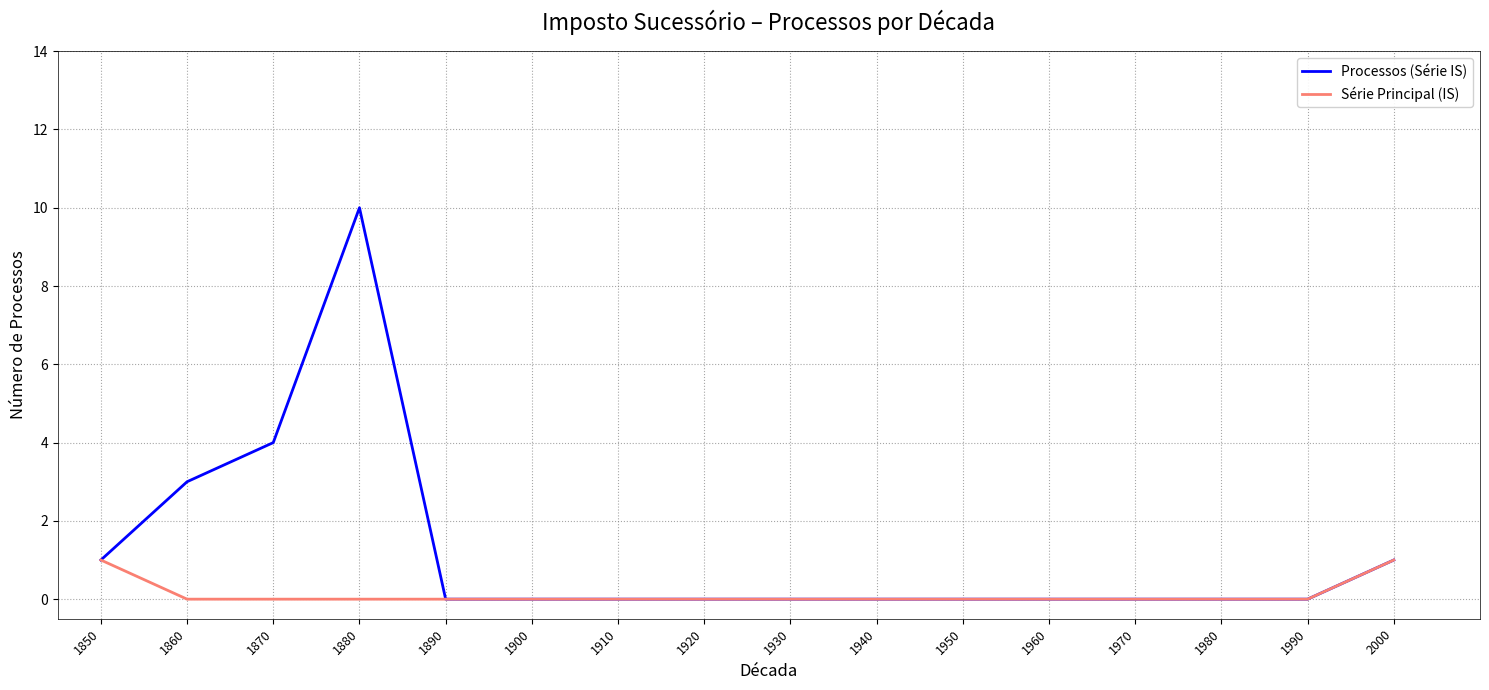

What is the difference between the maximum and minimum values in the Série Principal (IS) series?

1